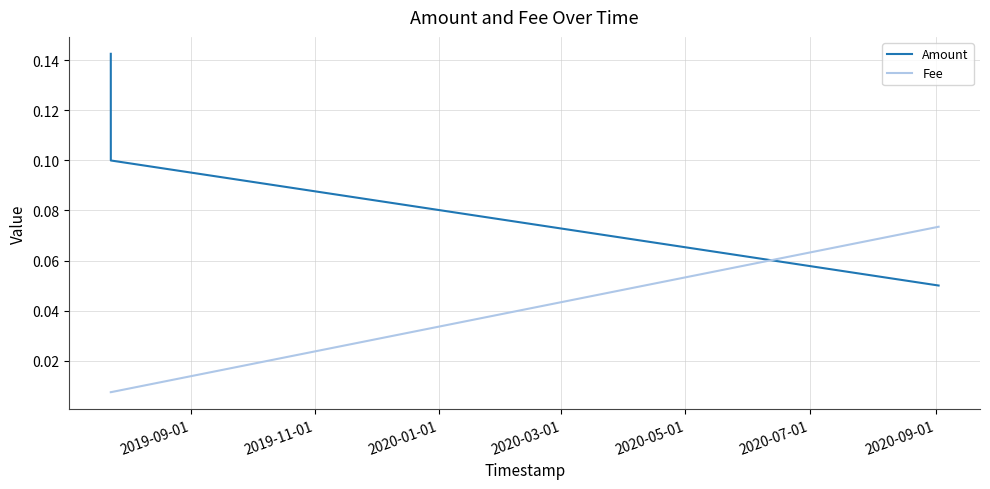

At how many categories does at least one series exceed 0?

3